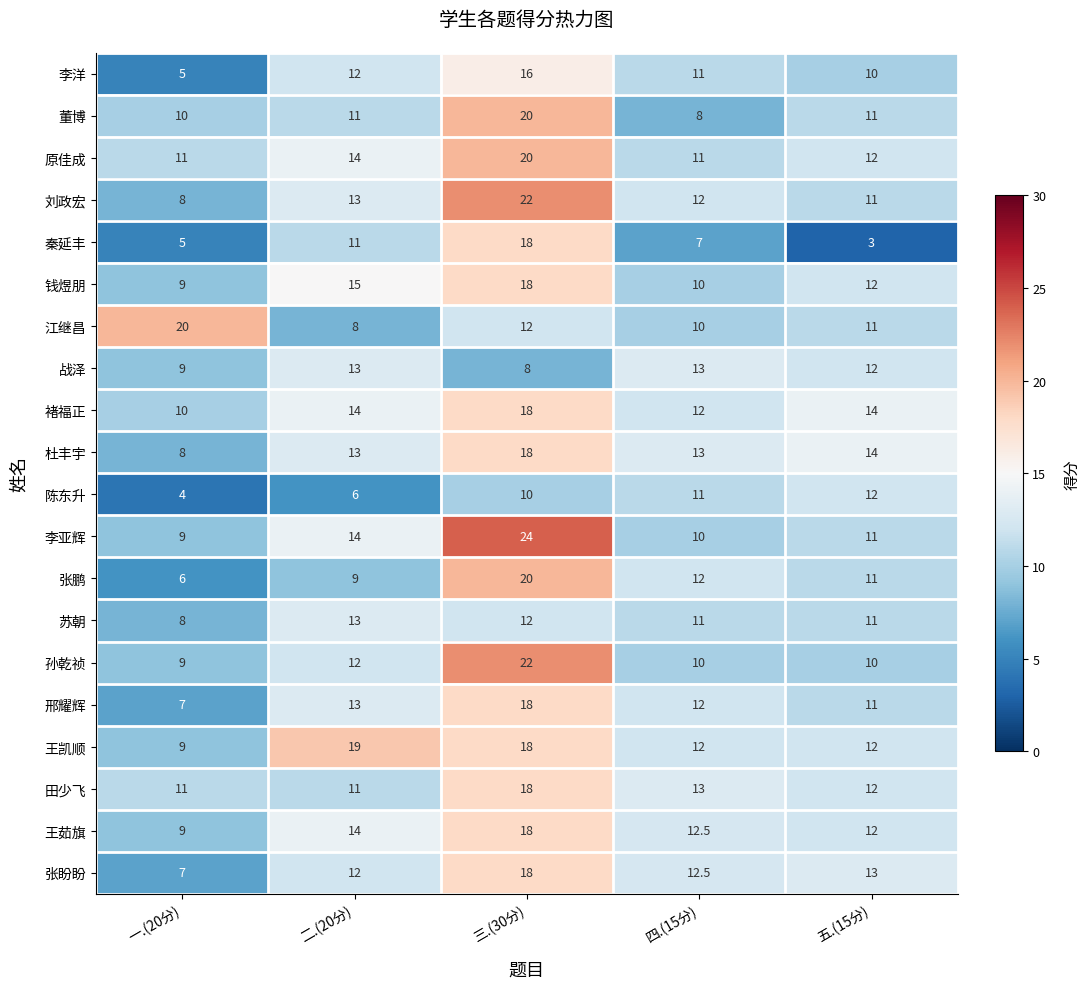

What is the spread (max minus min) of values at 三.(30分)?

16.0